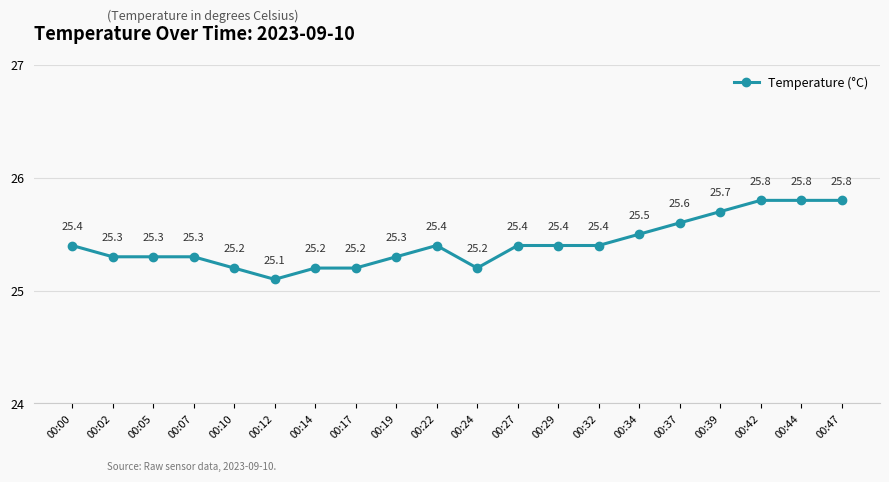

Does the chart have visible grid lines?

Yes